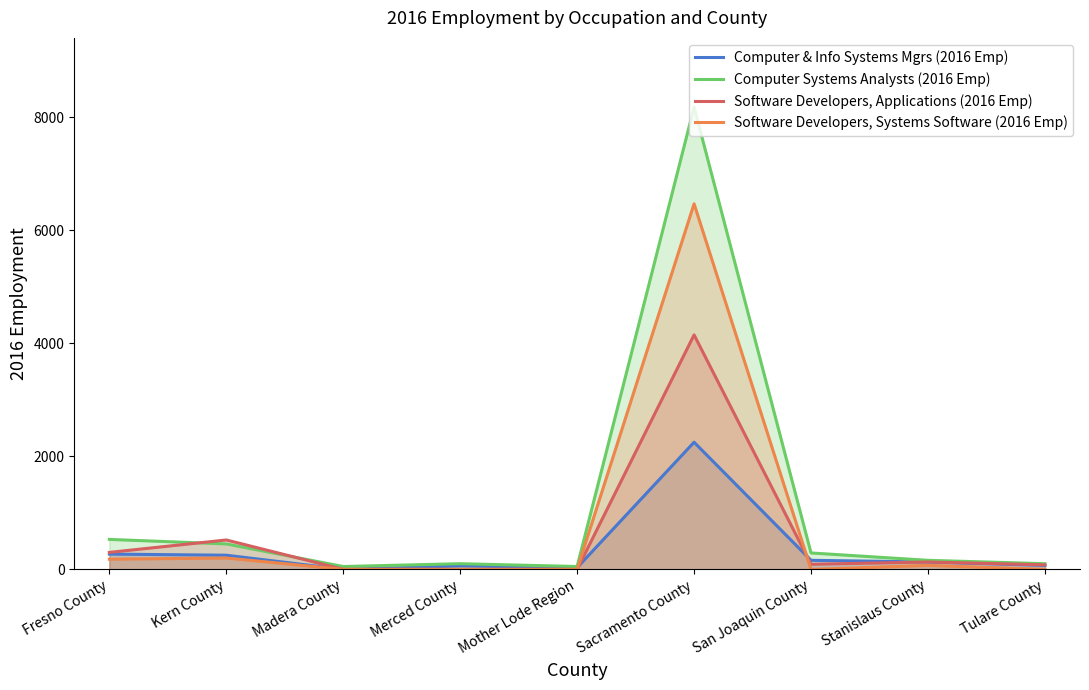

Where does the Software Developers, Applications (2016 Emp) series first go above 90?

Fresno County